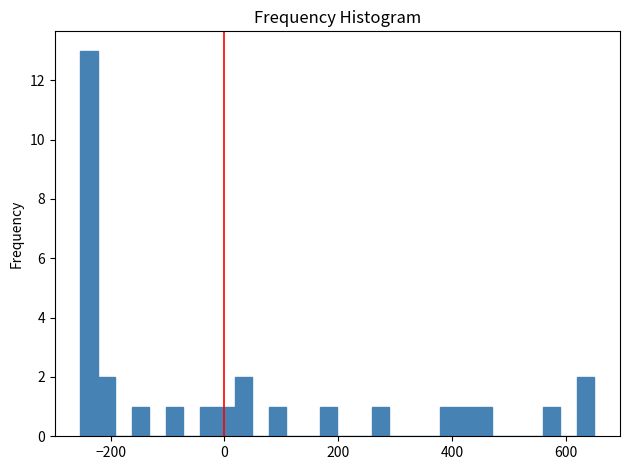

Around what value on the x-axis is the tallest bar? Give the approximate position of its centre, as read against the axis.

-240